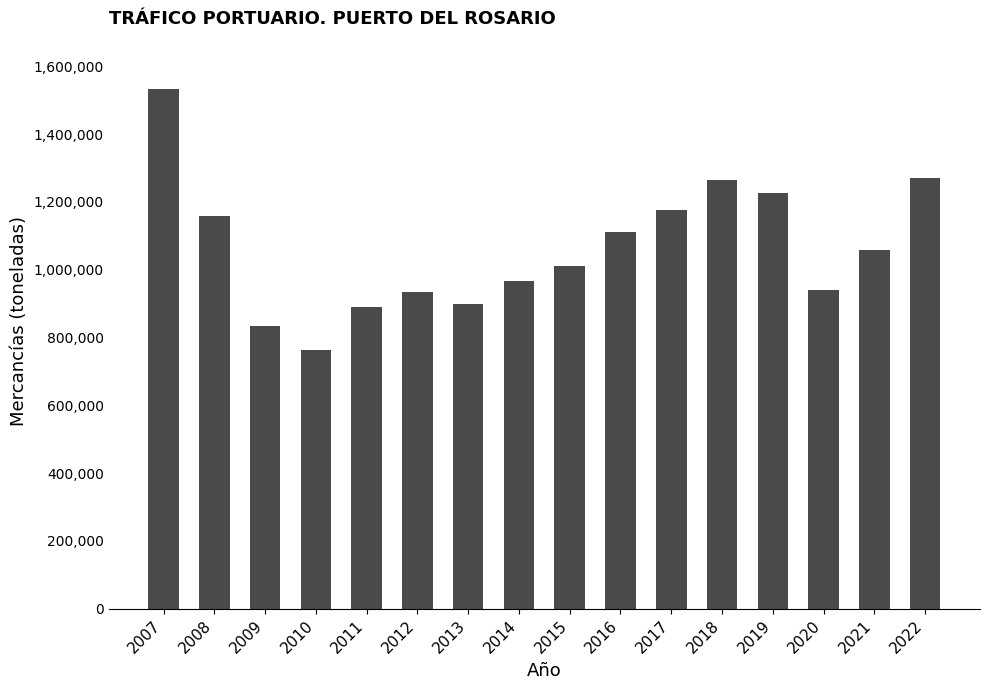

Approximately how many times larger is the value at 2021 compared to 2019?

0.9